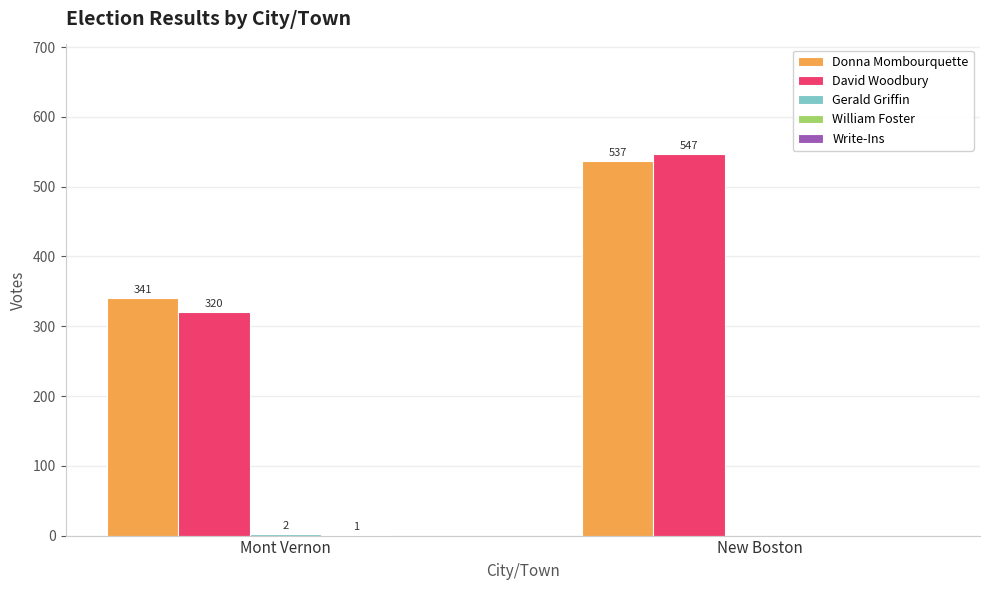

Is it true that David Woodbury equals 177 at Mont Vernon?

False